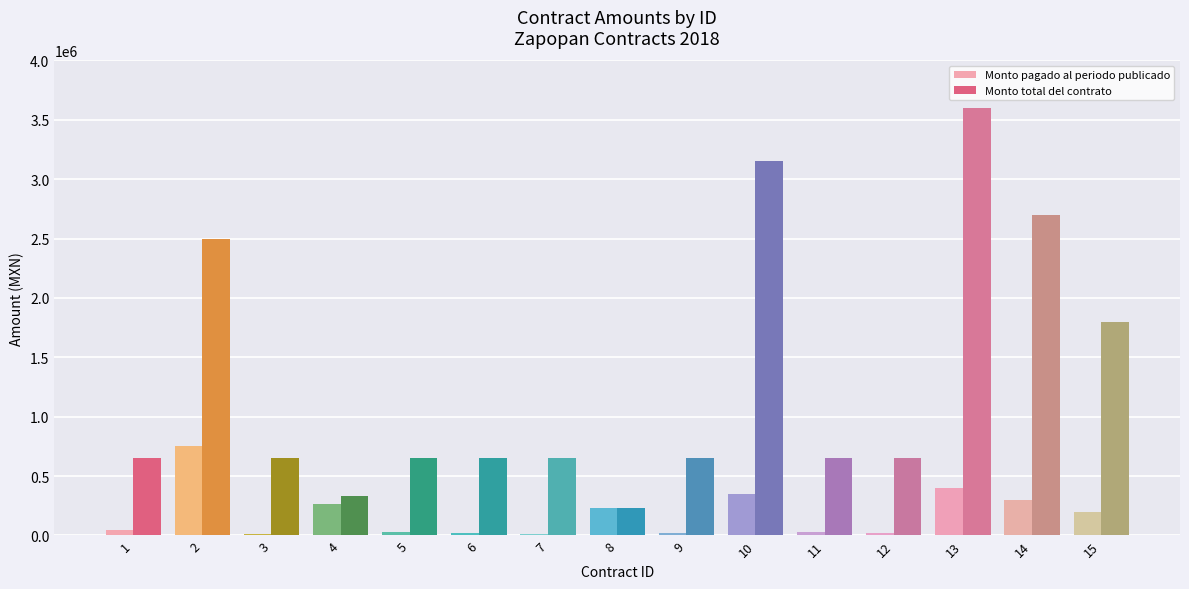

Between 2 and 6, which series saw the biggest shift?

Monto total del contrato